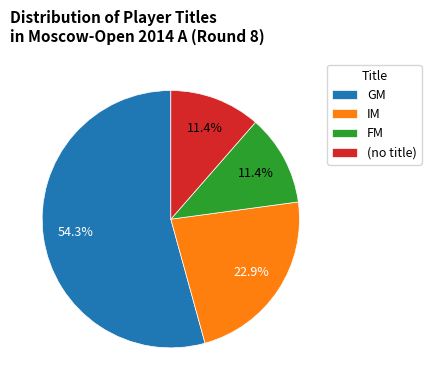

Is it true that FM is 24% of the pie?

False